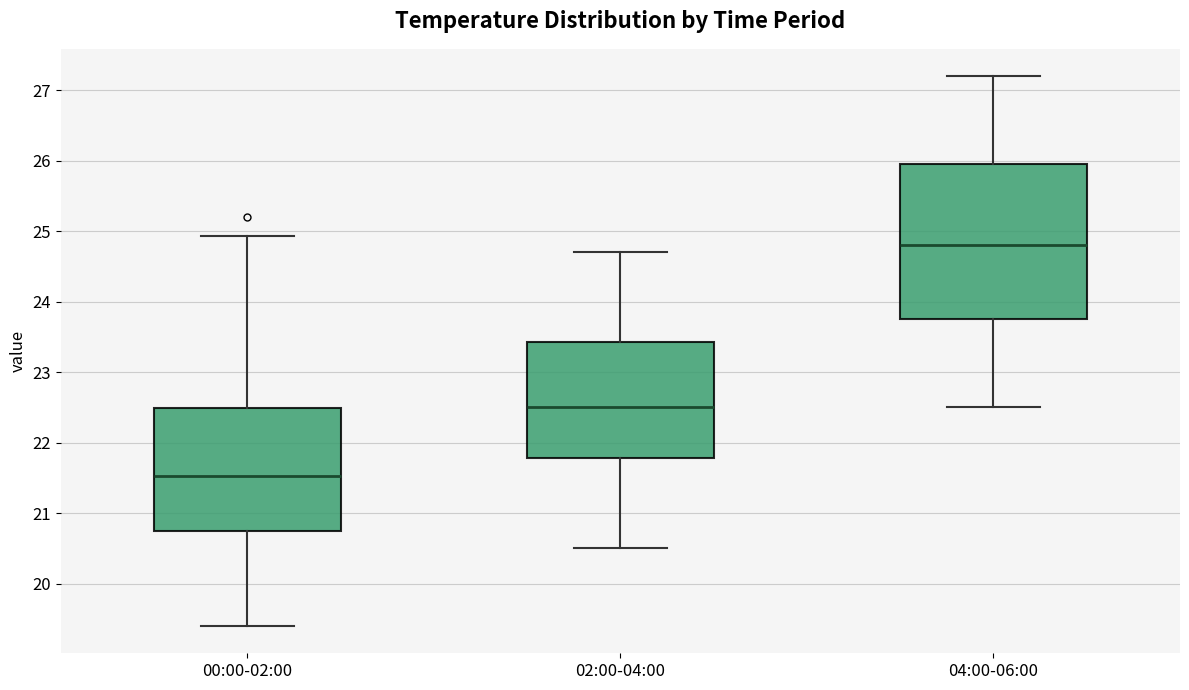

Reading left to right, read every box against the y-axis: the position of its median line, the range the box covers, and the ends of its whiskers. The values are not printed on the chart, so give them approximately, as read against the axis.

00:00-02:00: median 21.5, box 20.8 to 22.5, whiskers 19.4 to 24.9
02:00-04:00: median 22.5, box 21.8 to 23.4, whiskers 20.5 to 24.7
04:00-06:00: median 24.8, box 23.8 to 26.0, whiskers 22.5 to 27.2